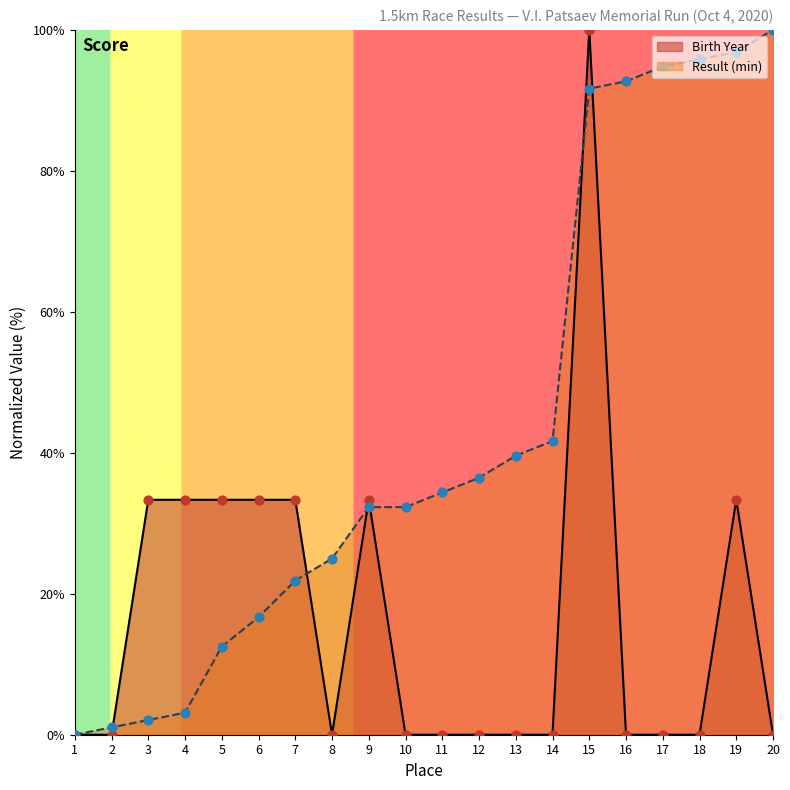

What is the total value across all series at 18?

95.8